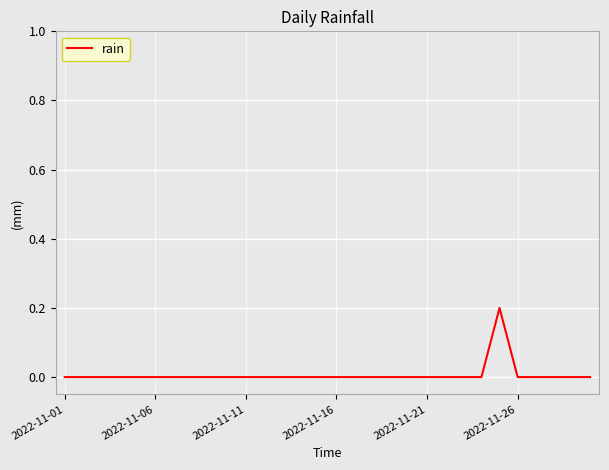

Does the chart have visible grid lines?

Yes